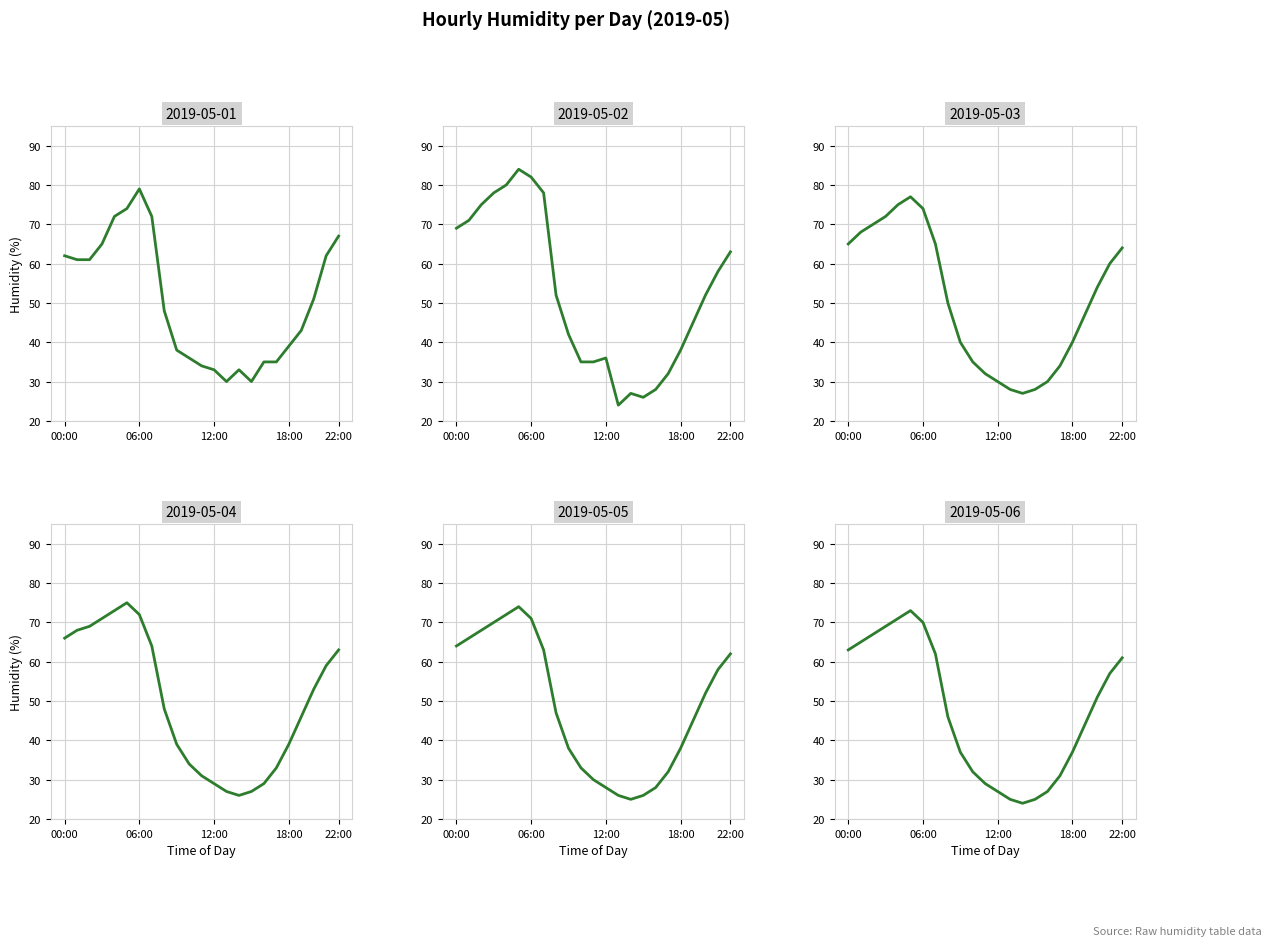

What position from the left is 20:00?

21